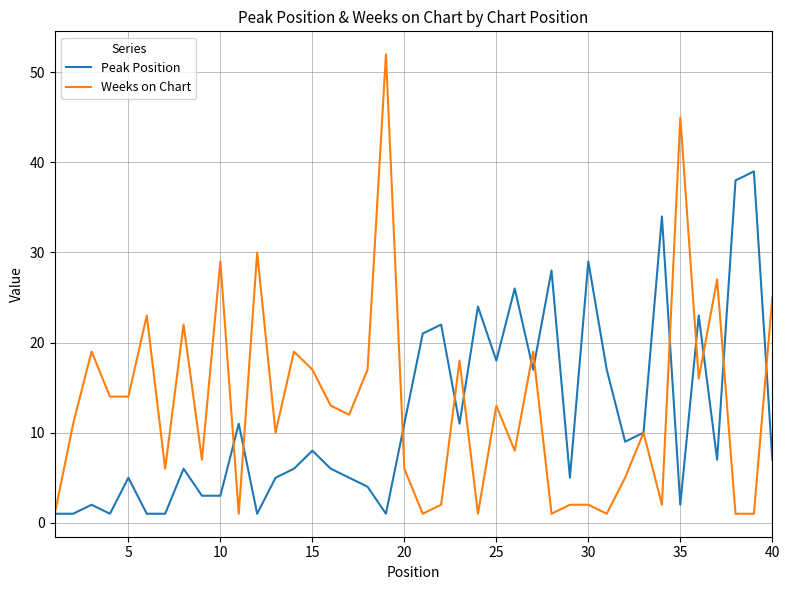

Which series has the widest spread of values?

Weeks on Chart